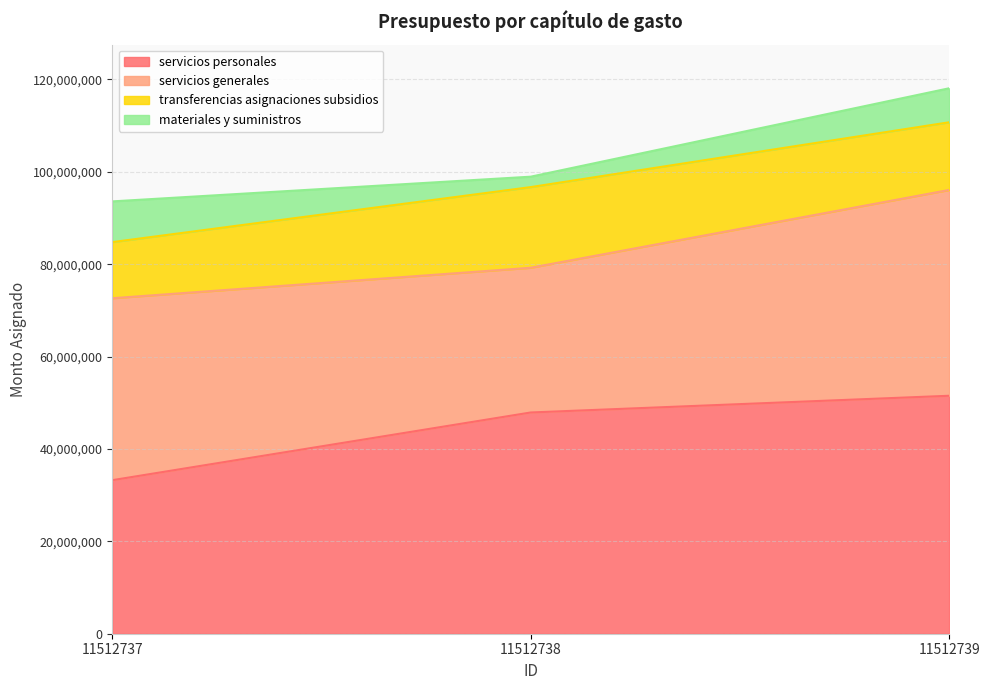

What is the value of the transferencias asignaciones subsidios point at the 2nd from the left?

17461761